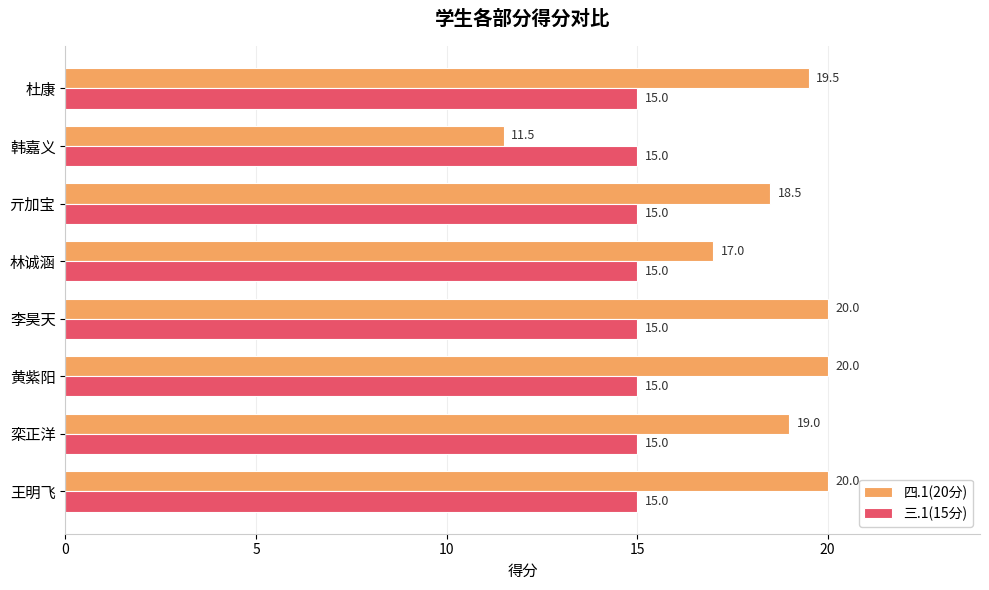

At which label is 四.1(20分) closest to 15?

林诚涵